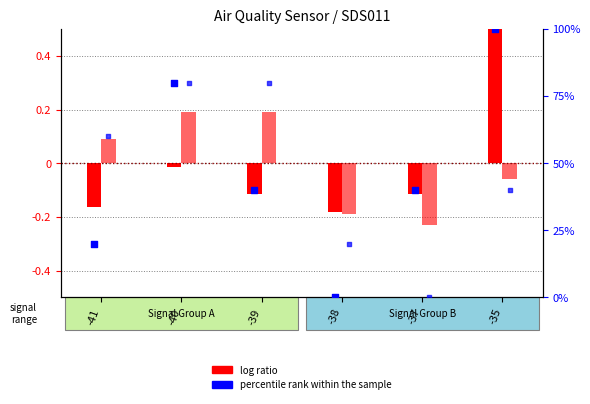

Which series has the largest Y range (max minus min)?

percentile rank (SDS_P1)